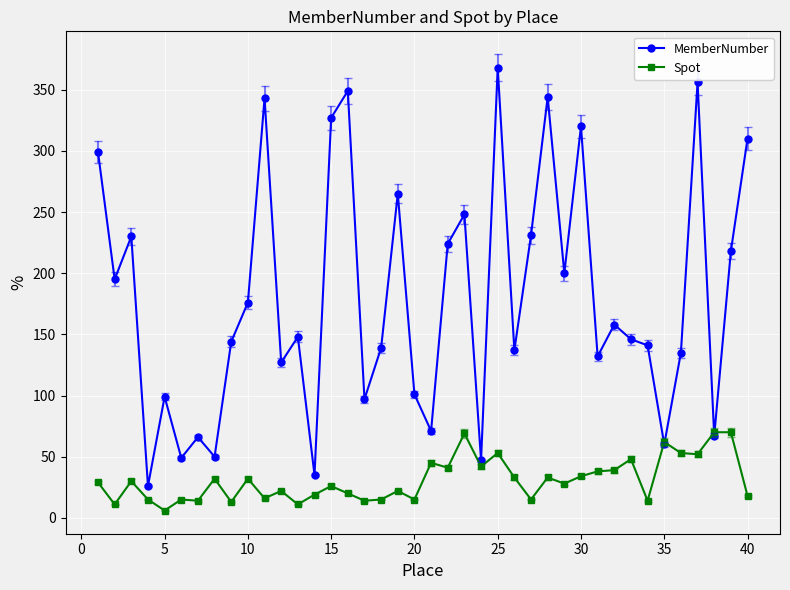

Is this an area chart (filled region under the line)?

No